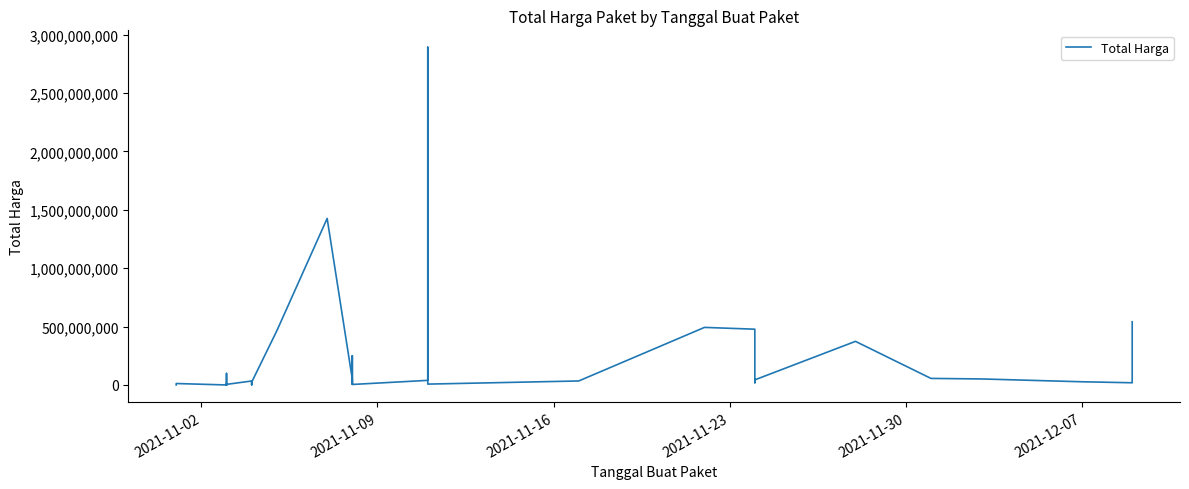

Is it true that the value at 34 is 203708143?

False